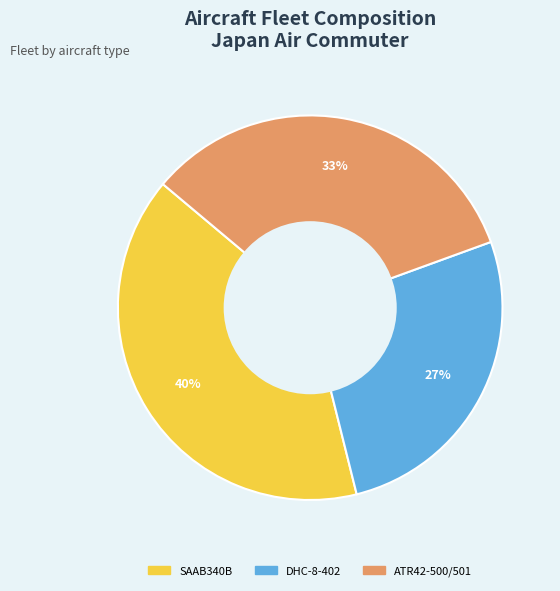

Approximately how many times larger is the value at SAAB340B compared to DHC-8-402?

1.5